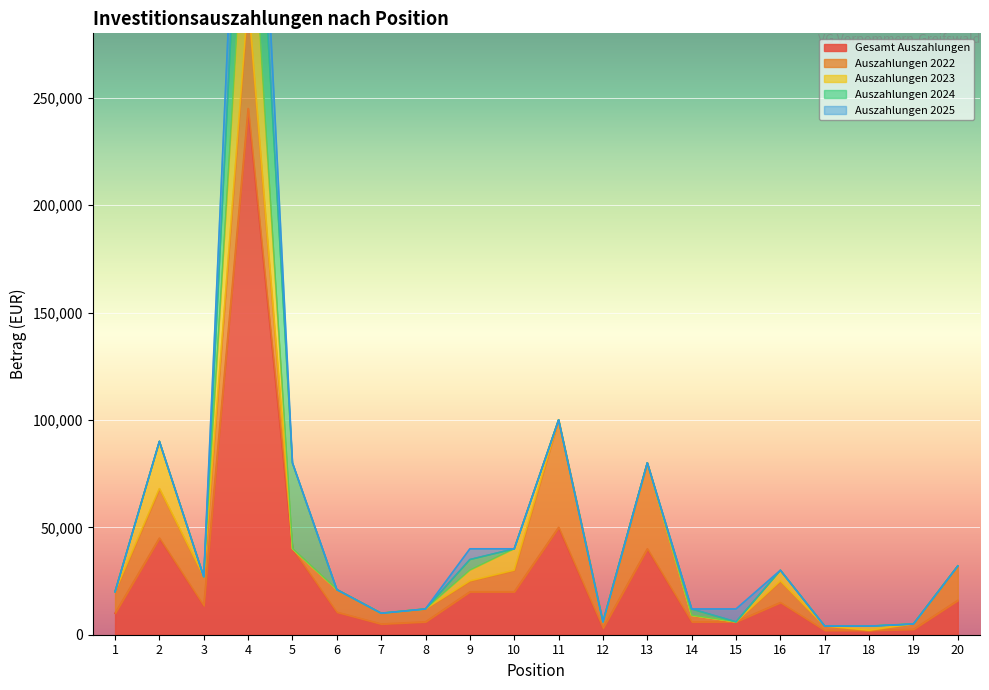

The Gesamt Auszahlungen series shows 5000 at 7. True or false?

True